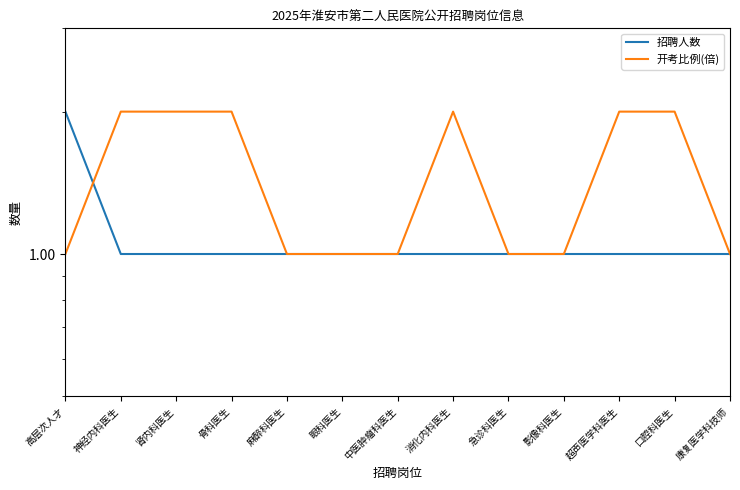

What is the difference between the second highest and second lowest values in the 开考比例(倍) series?

1